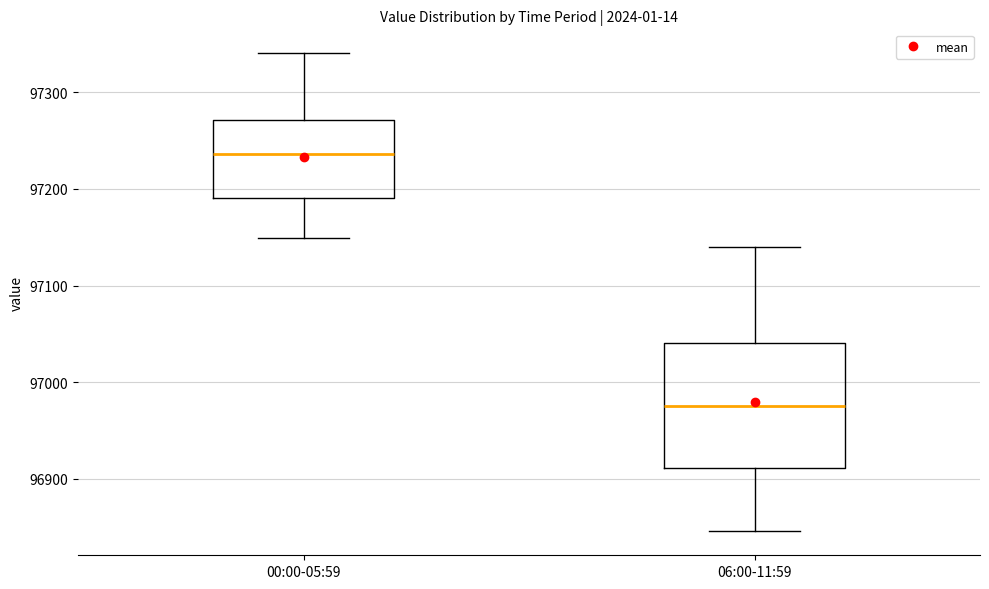

Where does the median line of the box for 00:00-05:59 sit on the y-axis? The values are not printed on the chart, so give them approximately, as read against the axis.

97240